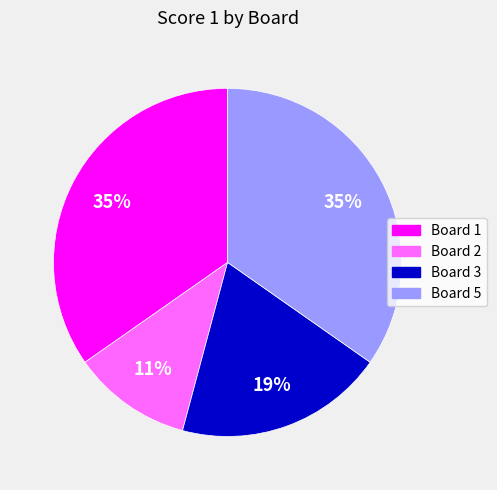

Does Board 2 account for over 50% of the chart?

No